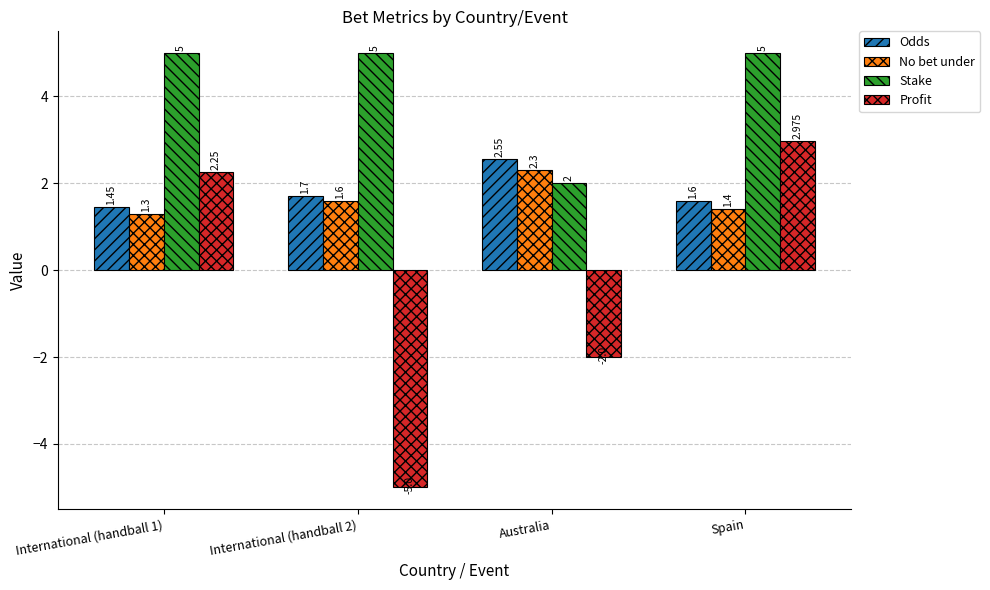

Rank the series by their maximum value, from lowest to highest.

No bet under, Odds, Profit, Stake